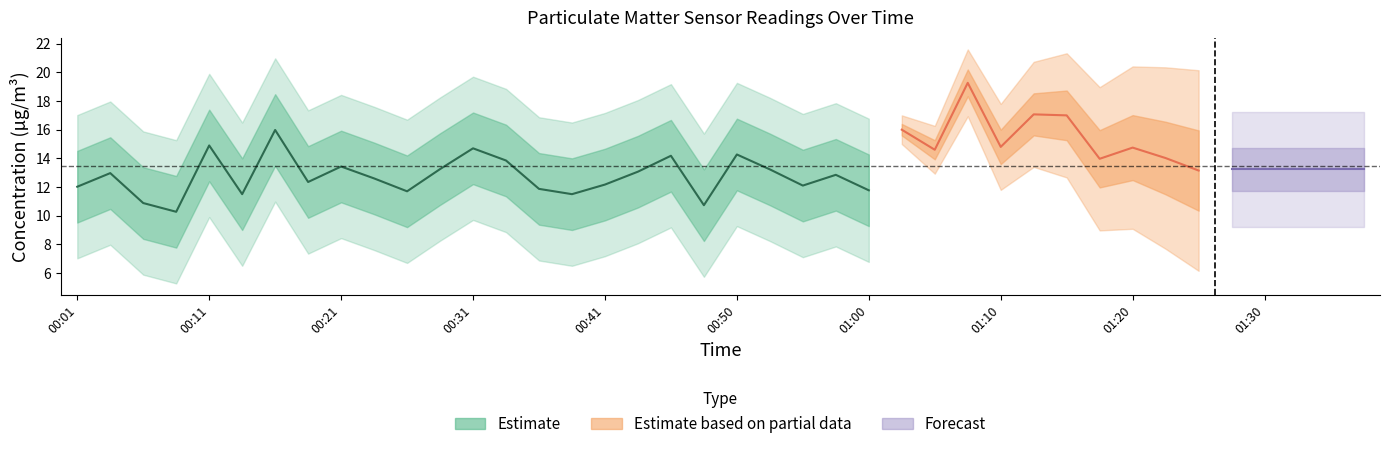

What is the label of the 14th point from the right?

01:05